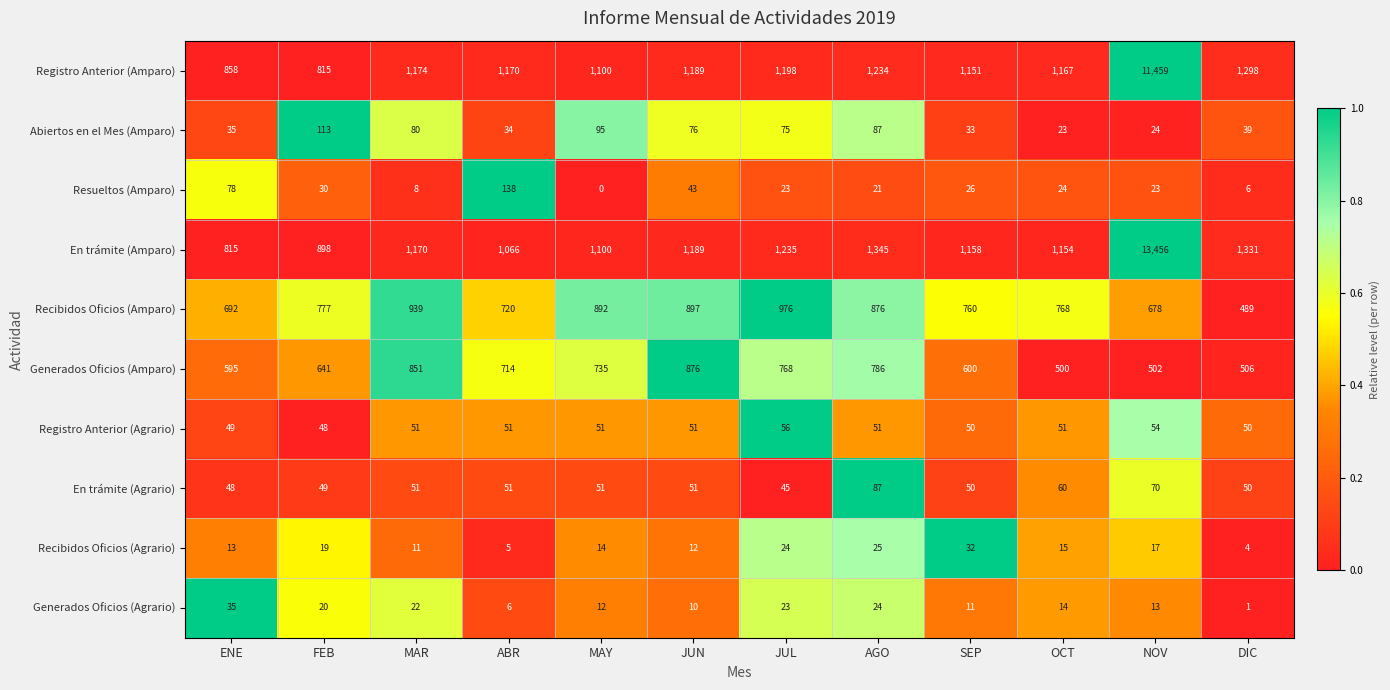

The Generados Oficios (Agrario) series shows 23 at JUL. True or false?

True